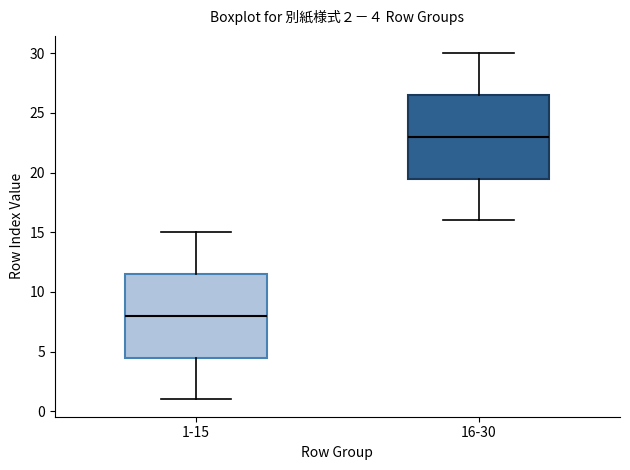

Which box's median line is the lowest?

1-15